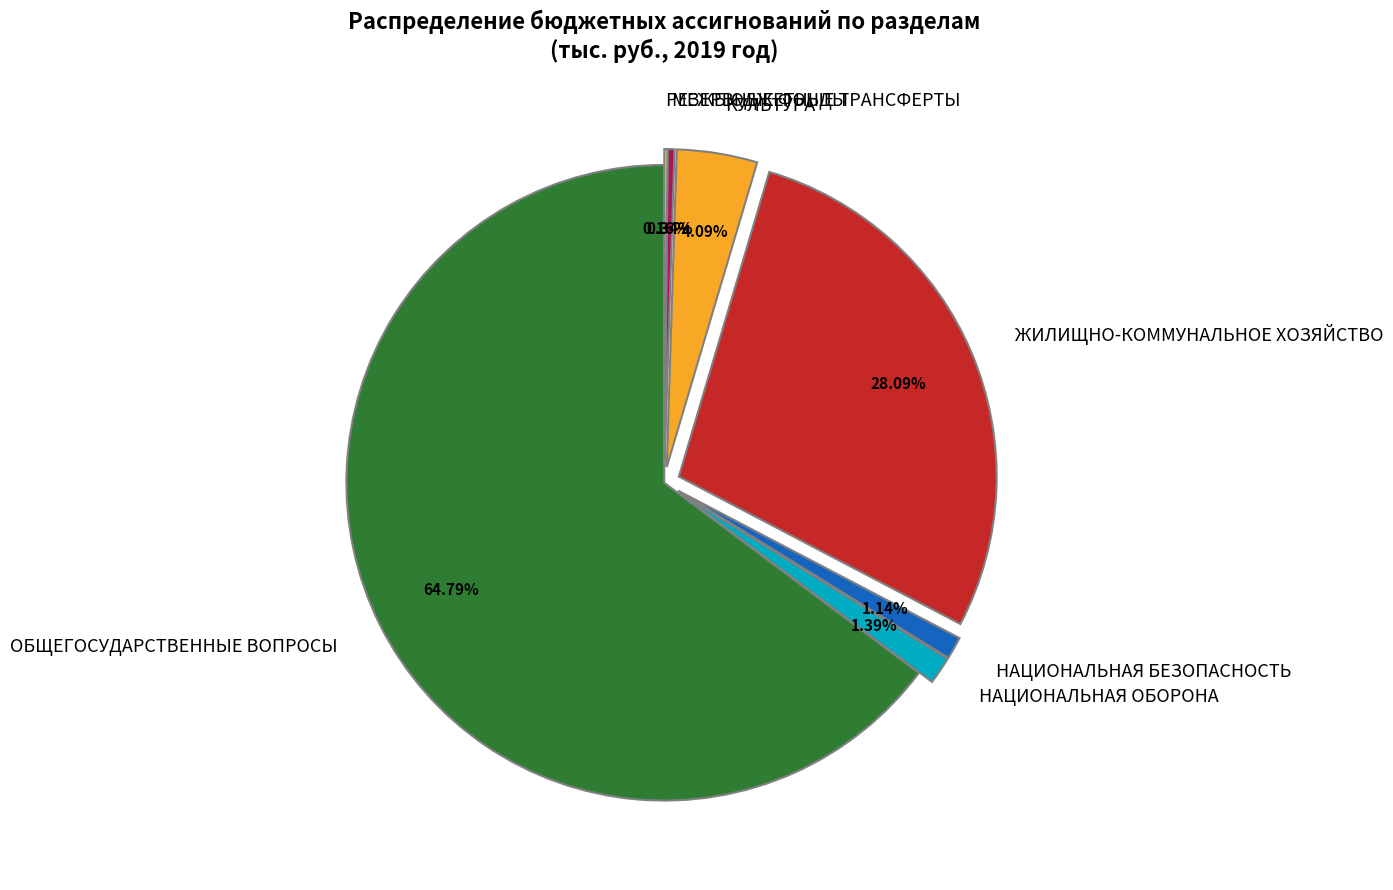

What percentage is the КУЛЬТУРА slice, to the nearest percent?

4%